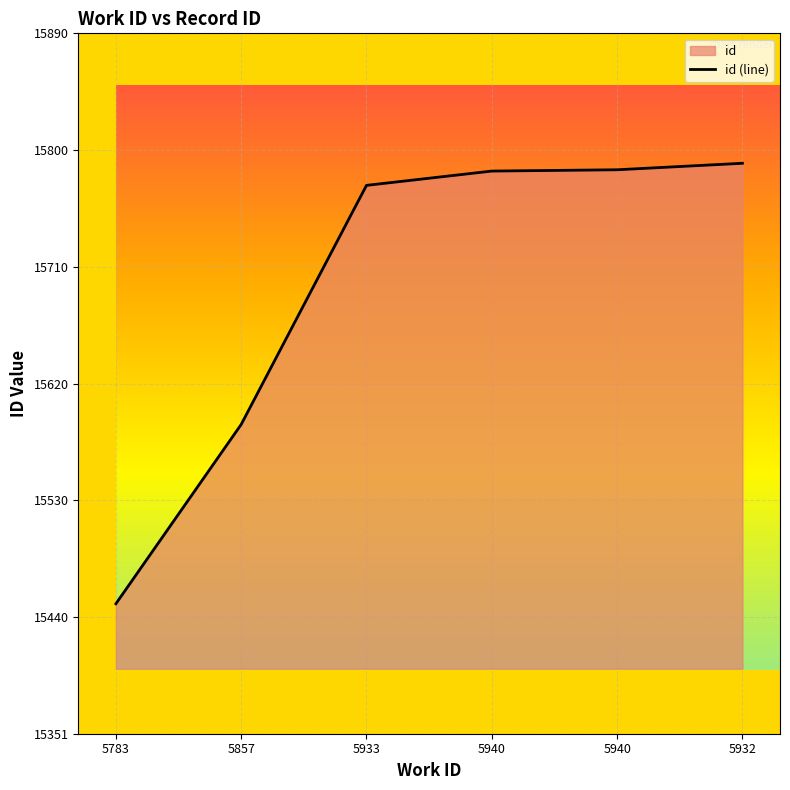

Which category has the highest value across all series?

5932